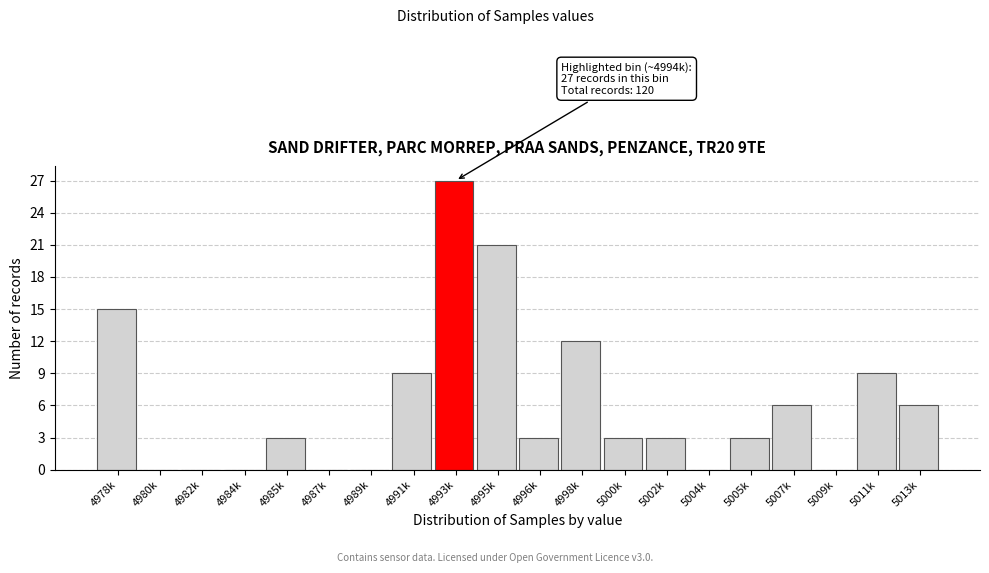

Reading right to left, list all the values displayed in this chart.

5013k=6	5011k=9	5009k=0	5007k=6	5005k=3	5004k=0	5002k=3	5000k=3	4998k=12	4996k=3	4995k=21	4993k=27	4991k=9	4989k=0	4987k=0	4985k=3	4984k=0	4982k=0	4980k=0	4978k=15